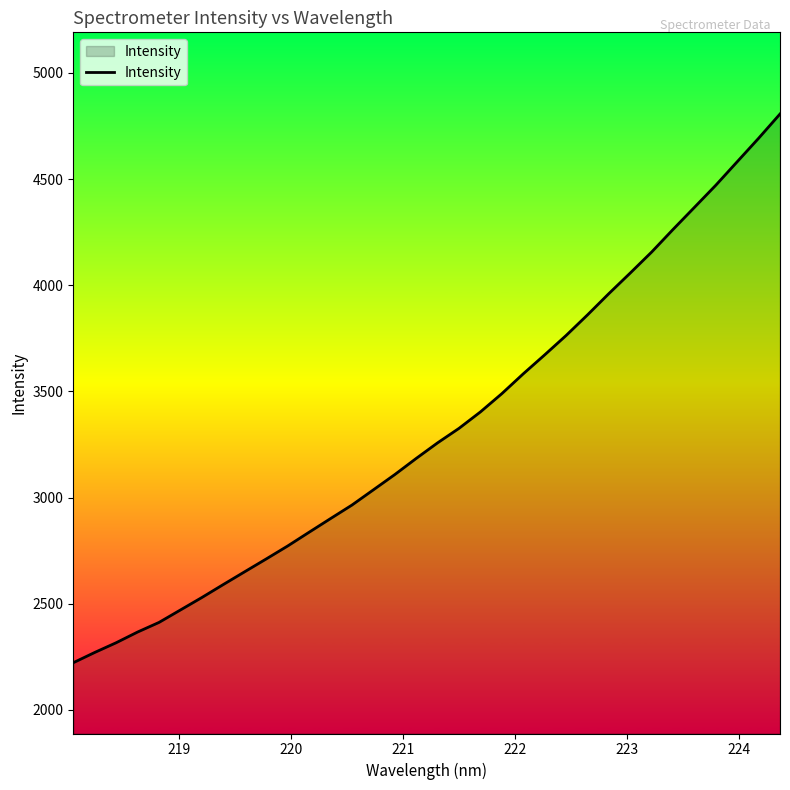

What is the difference between the maximum and minimum values?

2584.4